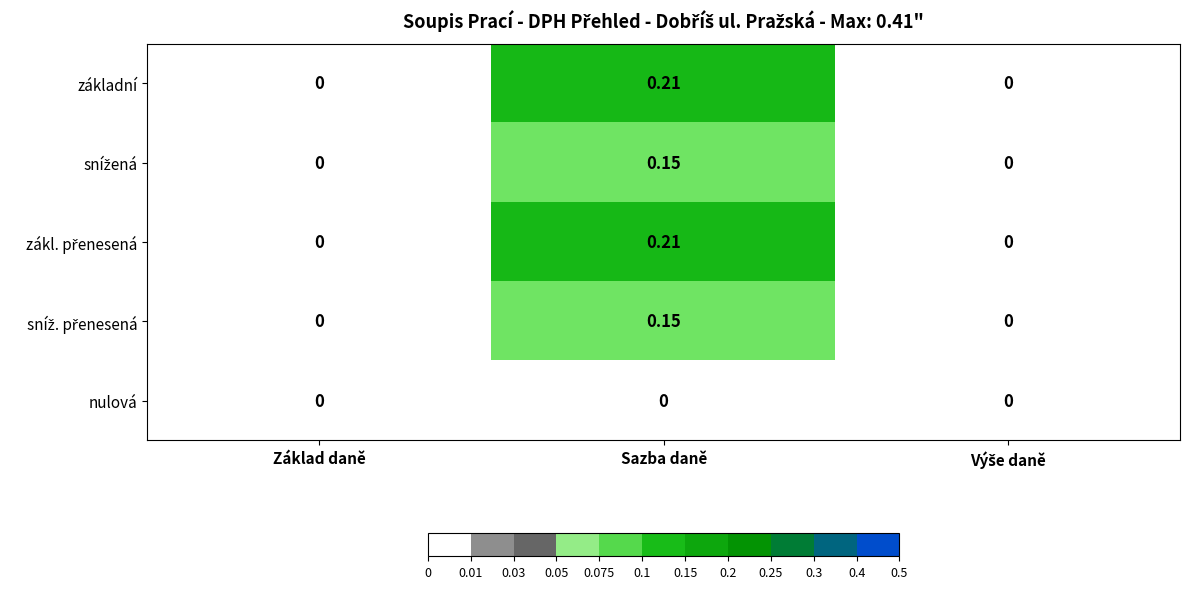

Rank the series by their maximum value, from highest to lowest.

základní, zákl. přenesená, snížená, sníž. přenesená, nulová